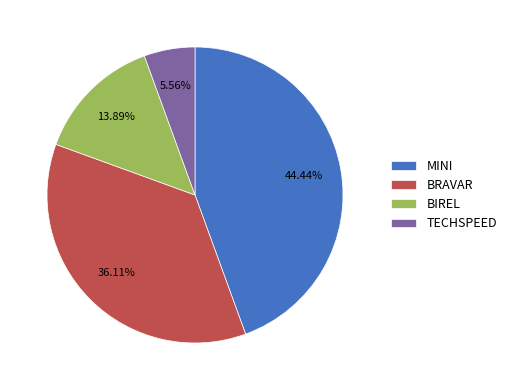

To the nearest percent, what percentage of the pie is TECHSPEED?

6%